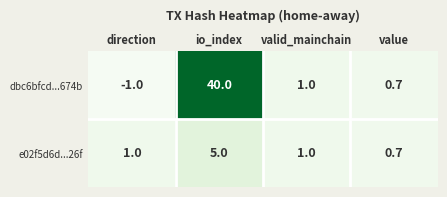

Reading left to right, extract all data points from this chart.

dbc6bfcd...674b: -1.0	40.0	1.0	0.7
e02f5d6d...26f: 1.0	5.0	1.0	0.7